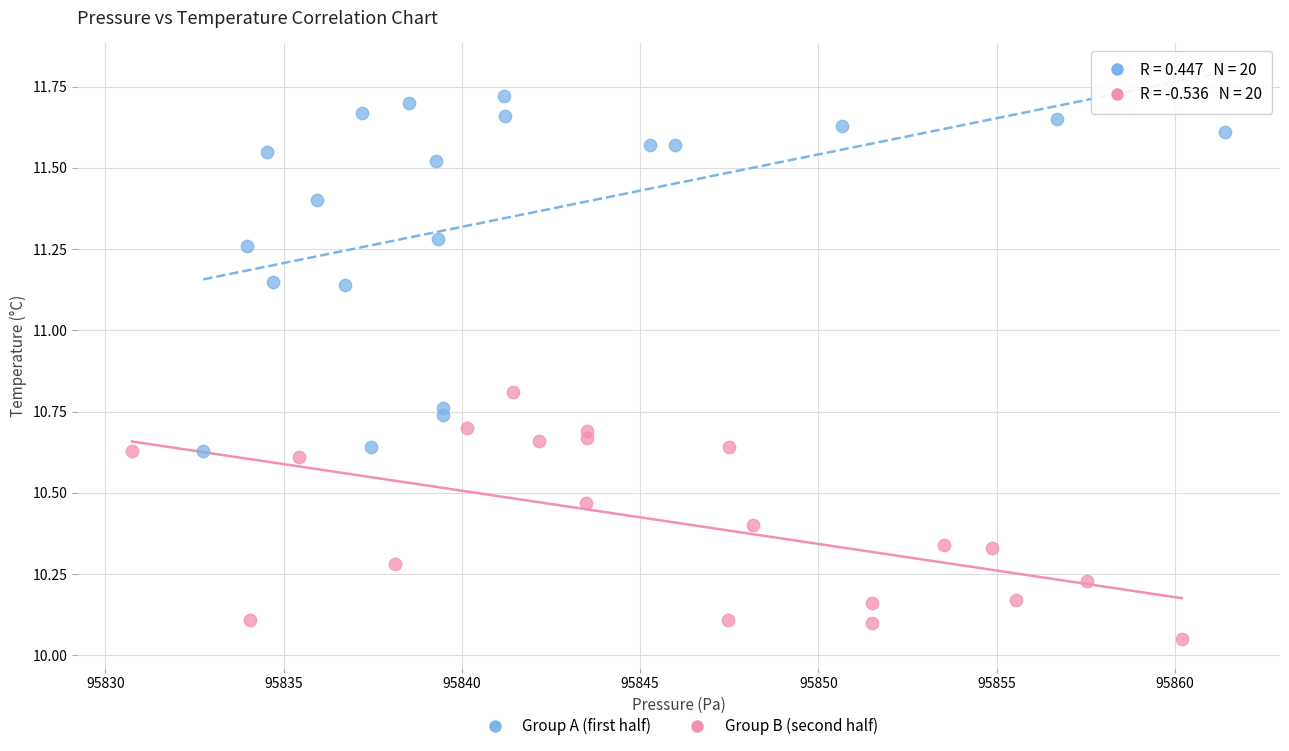

Which series reaches the minimum Y coordinate?

Group B (second half)